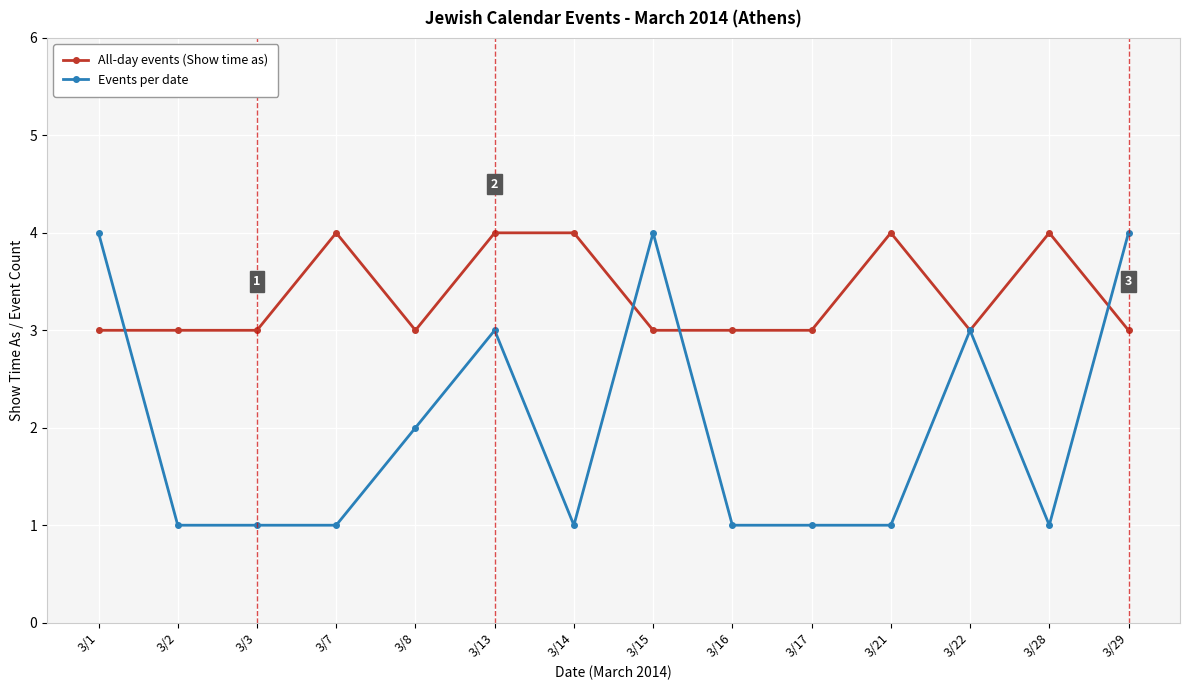

The value of Events per date at 3/7 is 1. True or false?

True